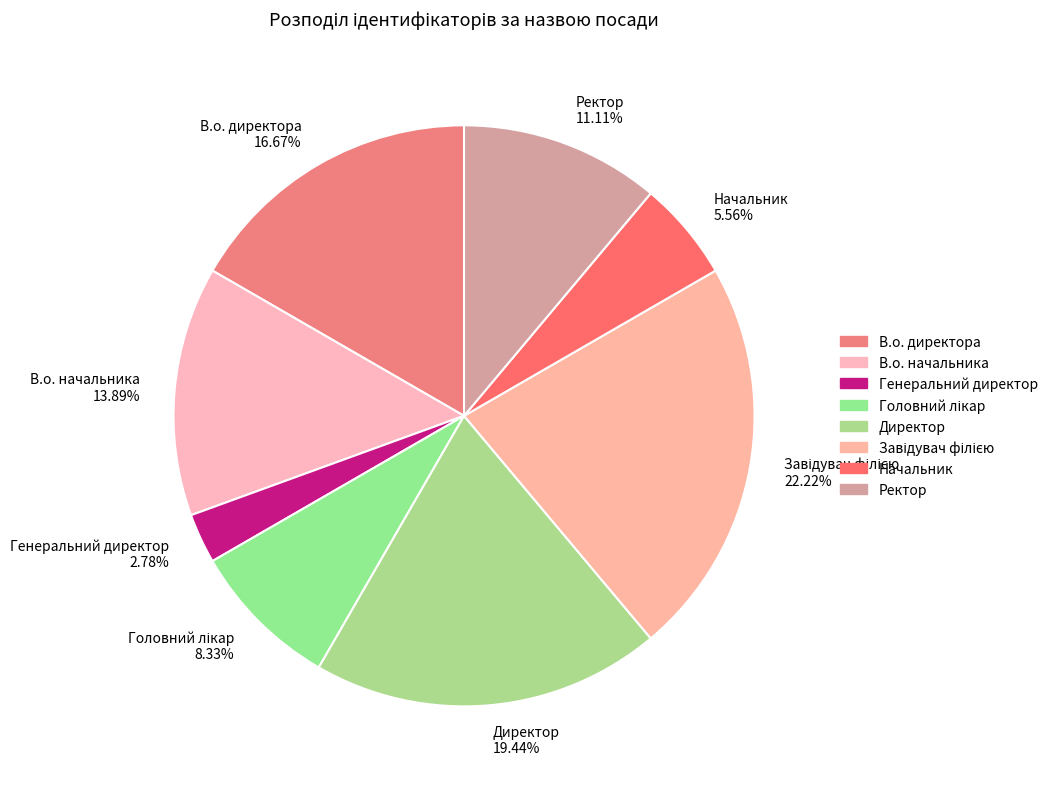

Is there a majority slice in this chart?

No